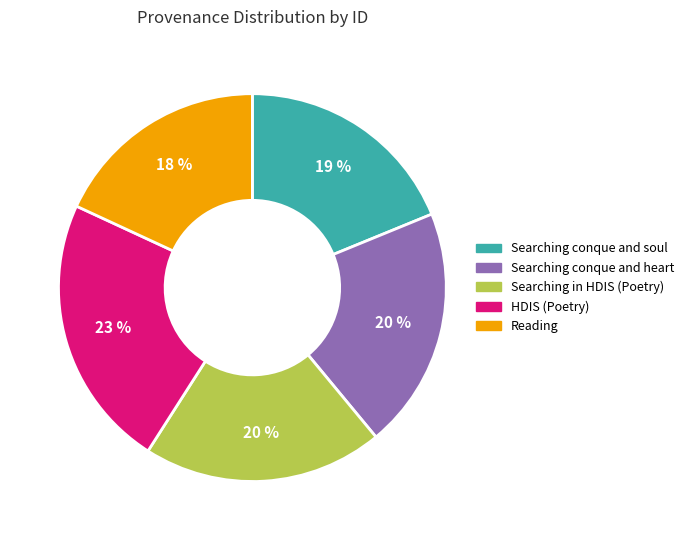

Does any single category account for the majority?

No